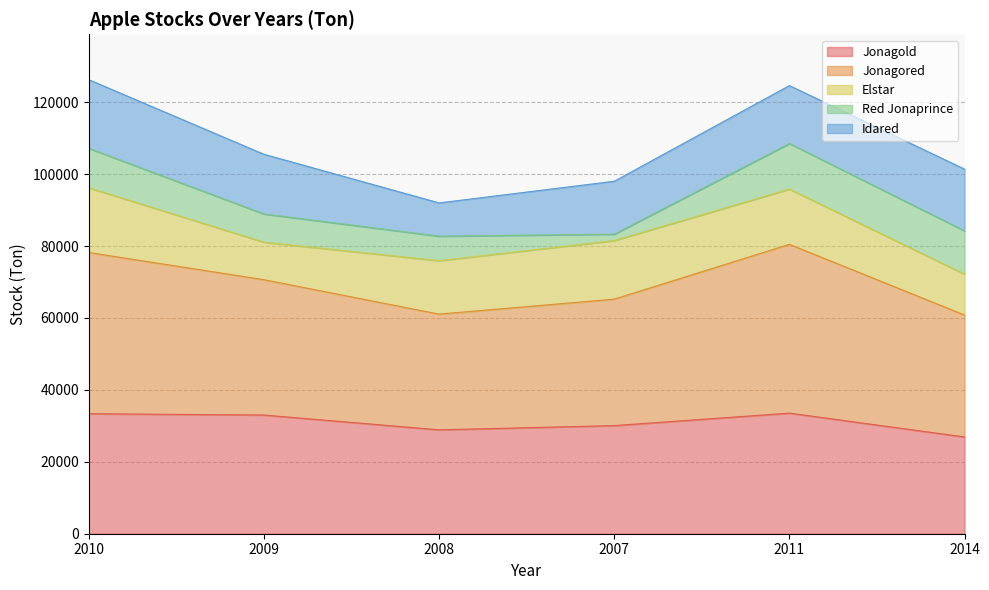

Between 2009 and 2007, which is larger?

2009